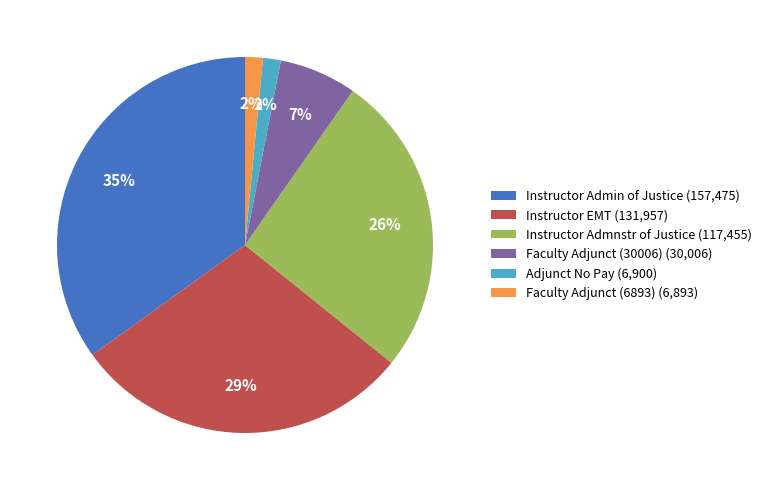

Do Instructor Admin of Justice (157,475) and Instructor EMT (131,957) together represent more than half of the pie?

Yes